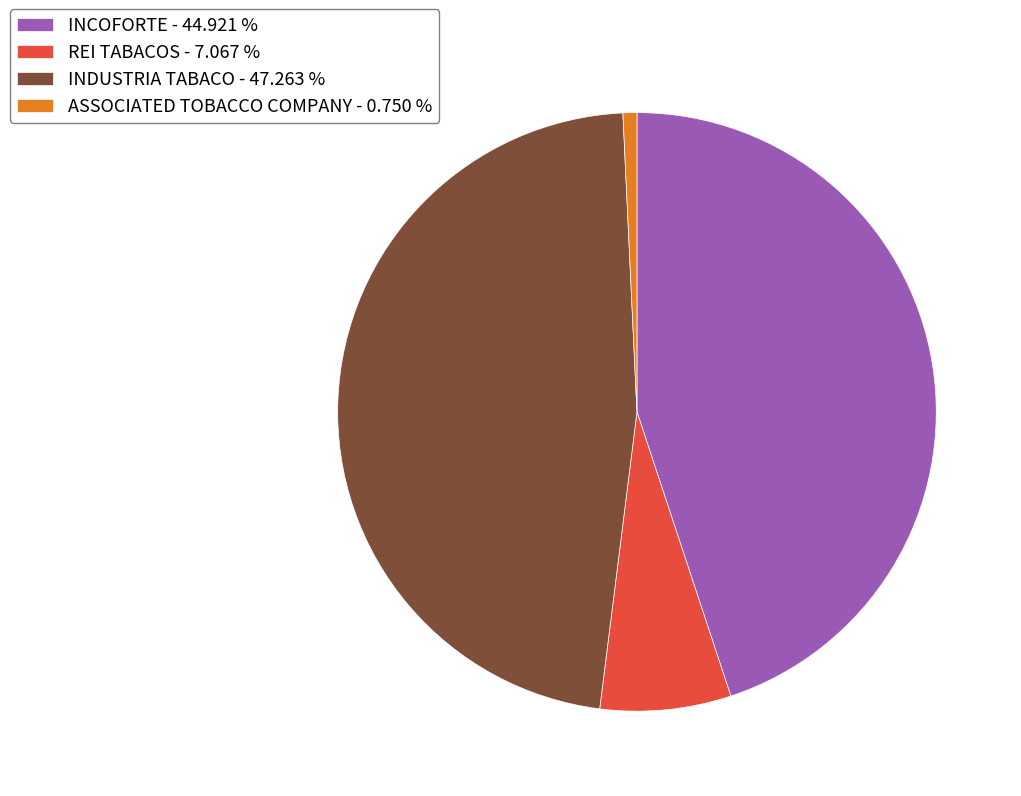

Is there any slice that represents more than half of the pie?

No